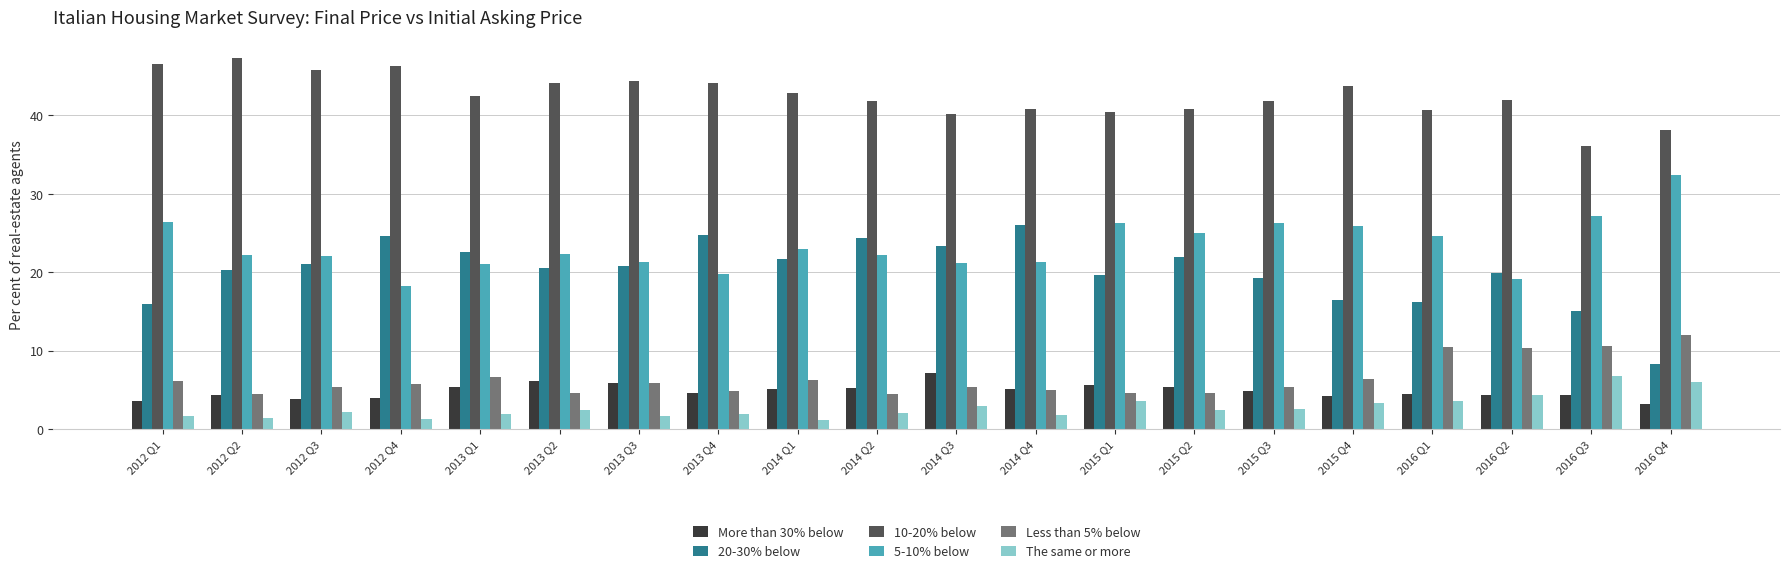

True or false: 5-10% below has a value of 21.3 at 2013 Q3.

True